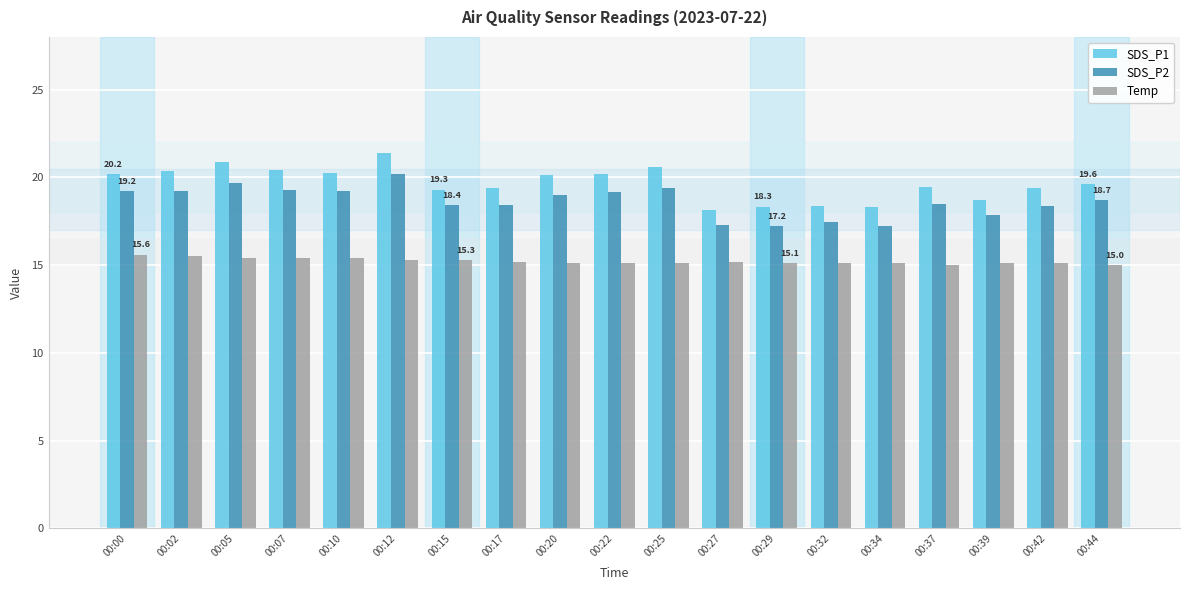

What is the total value across all series at 00:37?

52.9